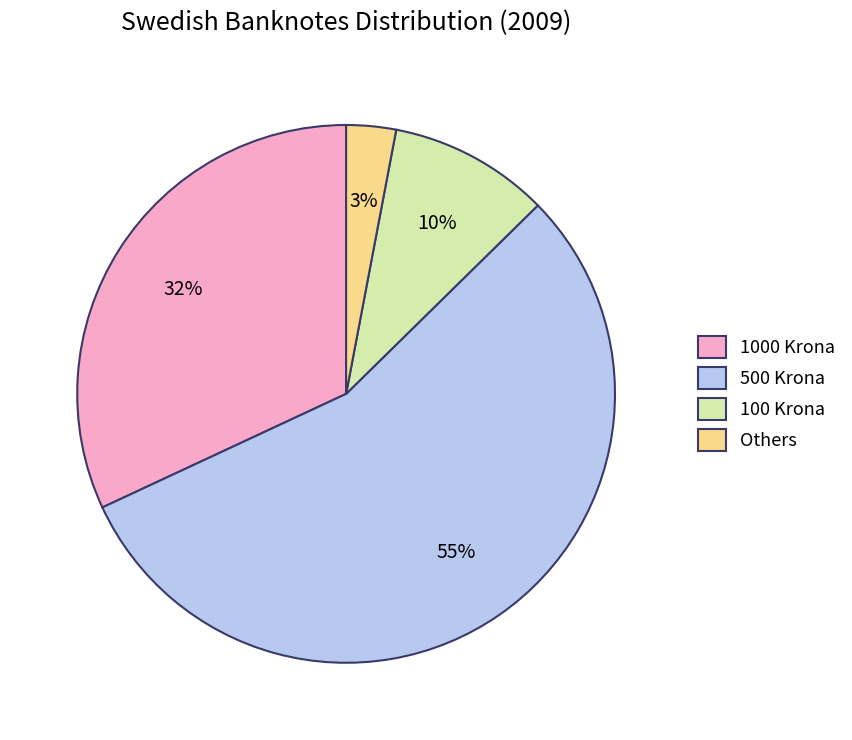

To the nearest percent, what is the difference between the largest and smallest slice percentages?

52%